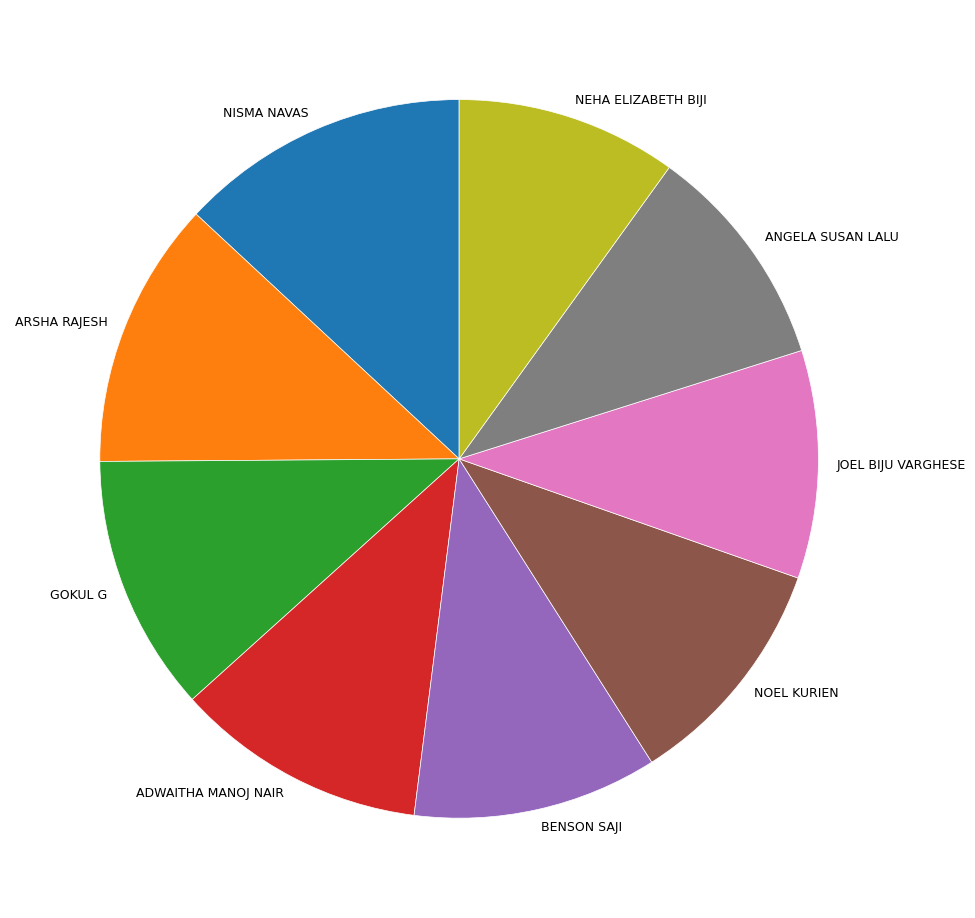

Does NISMA NAVAS represent more than half of the total?

No